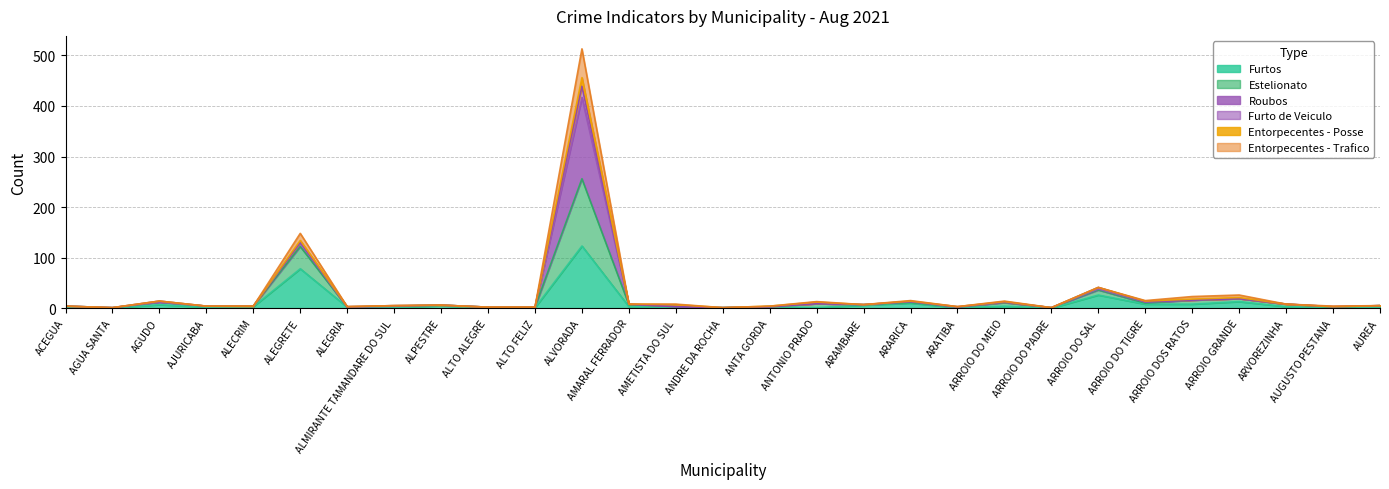

True or false: Estelionato and Furtos intersect in this chart.

False